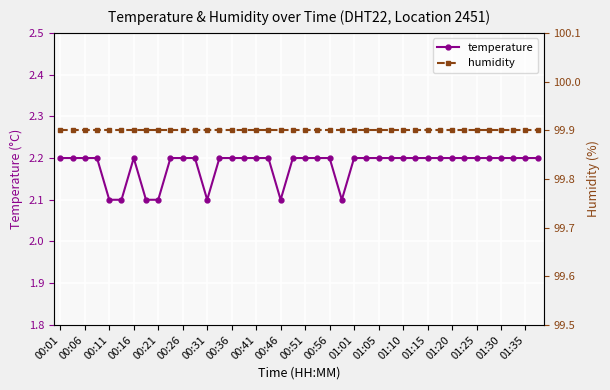

The value of temperature at 00:36 is 2.2. True or false?

True